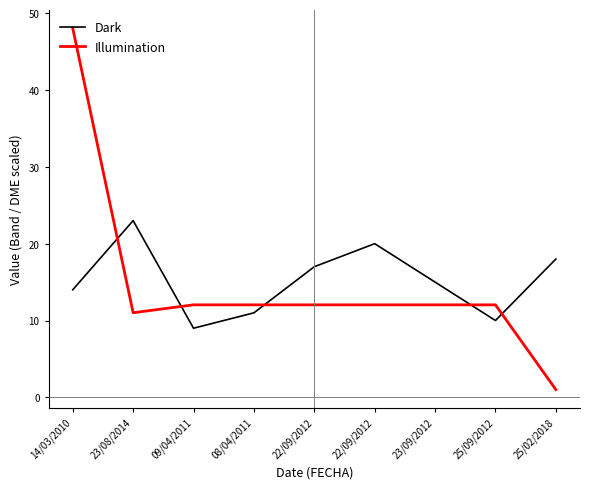

In Dark, how many points are lower than both neighbors (excluding endpoints)?

2